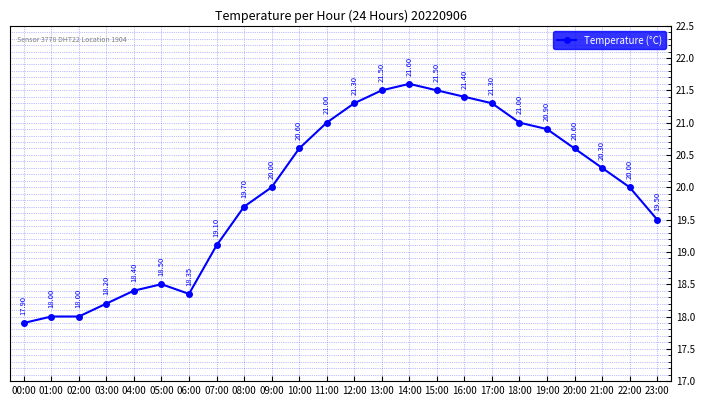

True or false: there are more than 0 points higher than both neighbors.

True